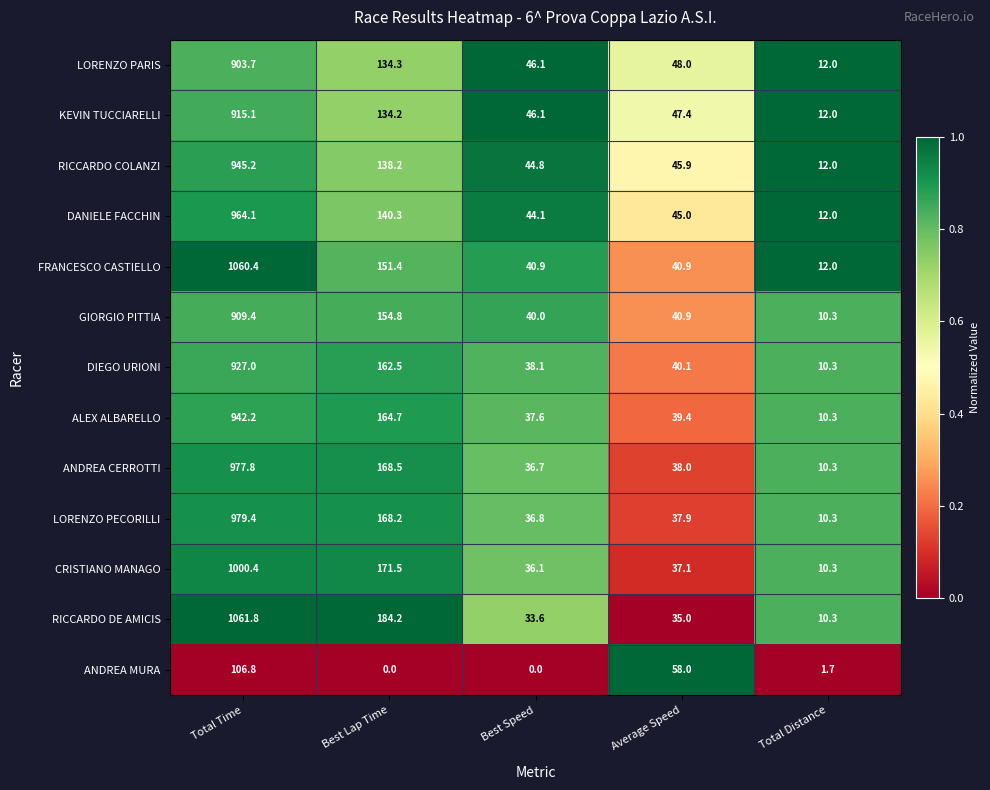

What is the difference between the LORENZO PARIS values at Total Time and Total Distance?

891.7